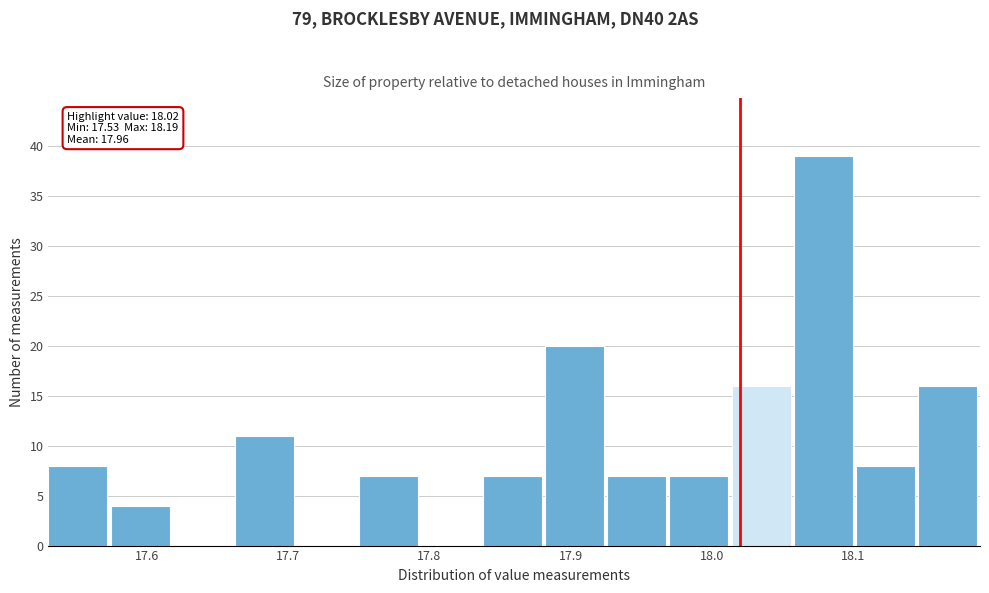

Over which range of the x-axis is the bar tallest?

18.058 to 18.102